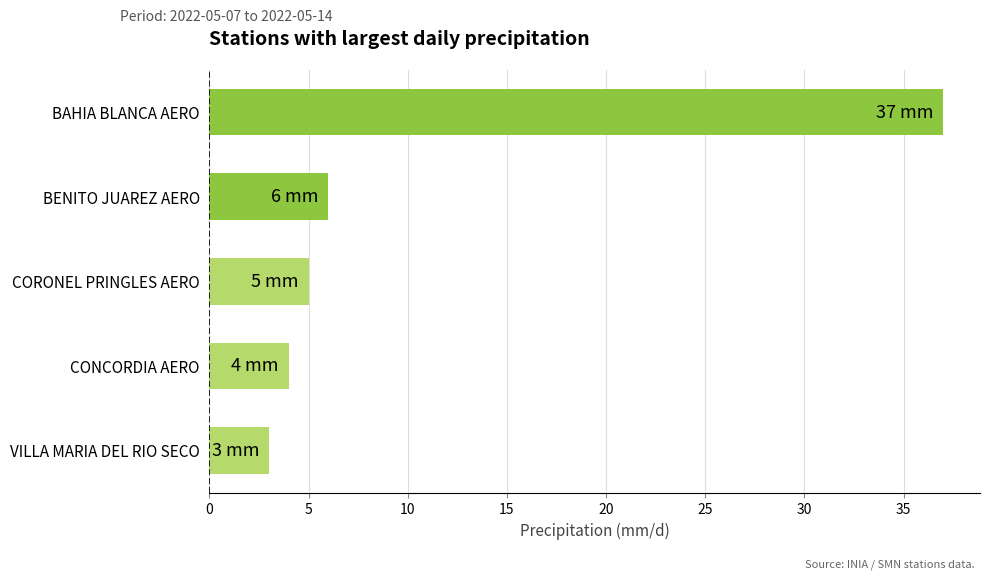

Between BENITO JUAREZ AERO and VILLA MARIA DEL RIO SECO, which is larger?

BENITO JUAREZ AERO